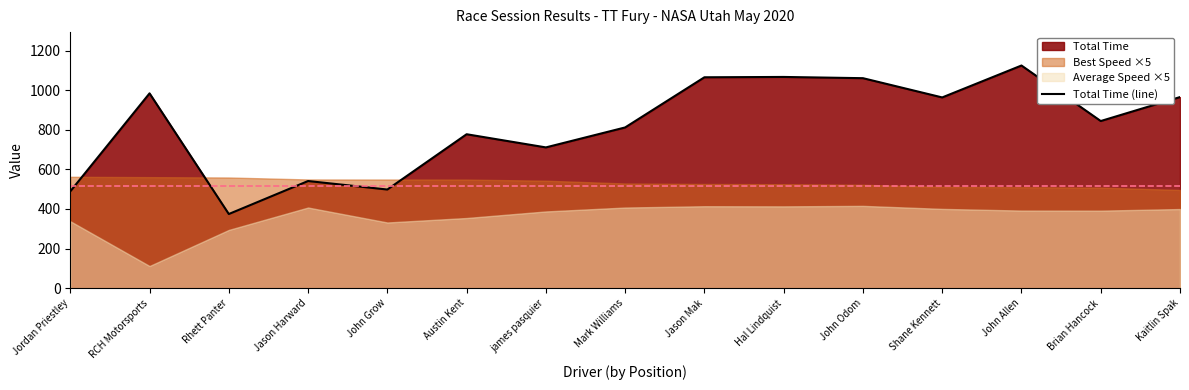

Where does the data first go above 843?

RCH Motorsports